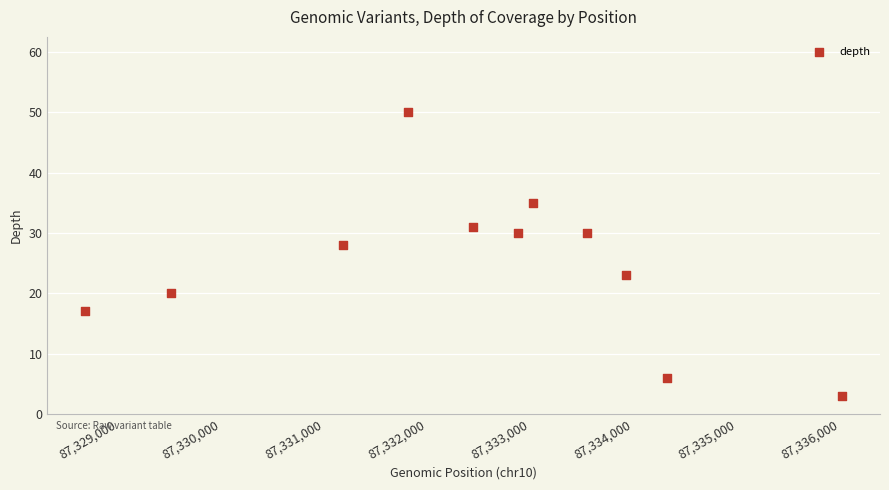

What Y value in the scatter plot is closest to 26?

28